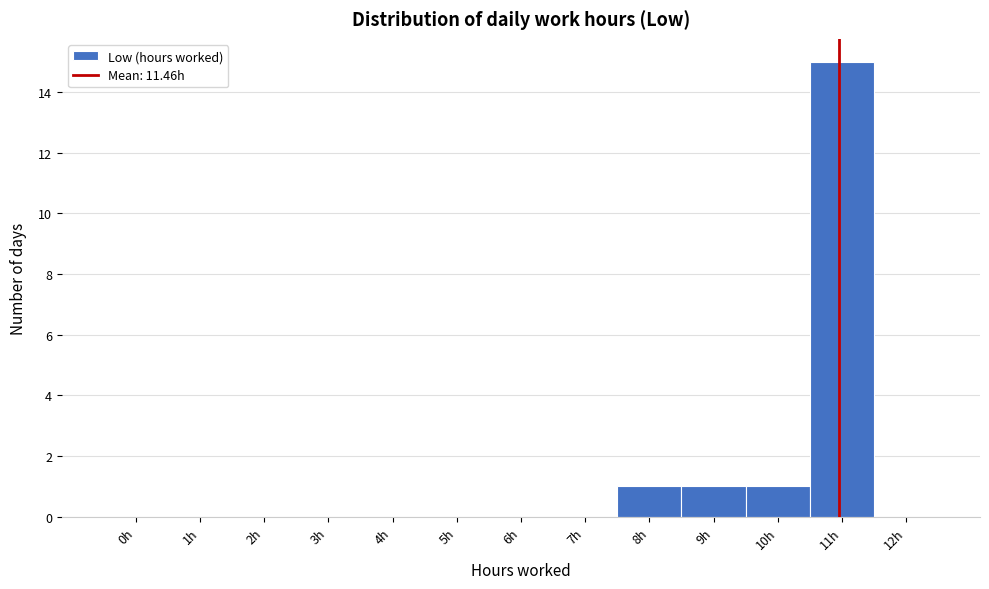

Reading right to left, what are all the values shown in this chart?

12h=0	11h=15	10h=1	9h=1	8h=1	7h=0	6h=0	5h=0	4h=0	3h=0	2h=0	1h=0	0h=0